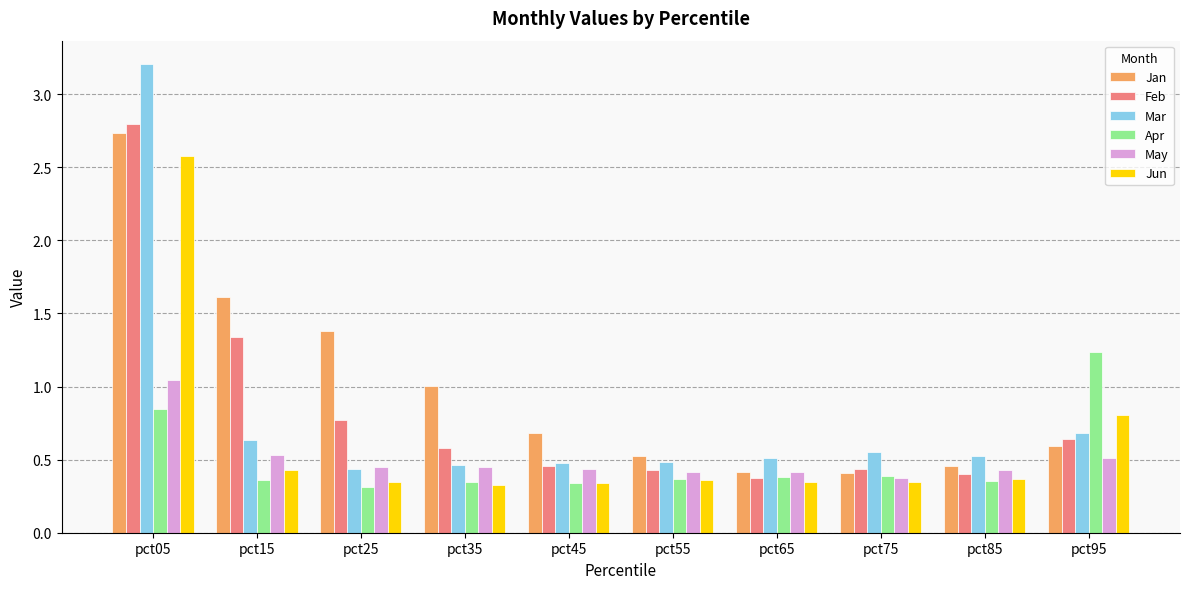

How many distinct data groups are displayed?

6